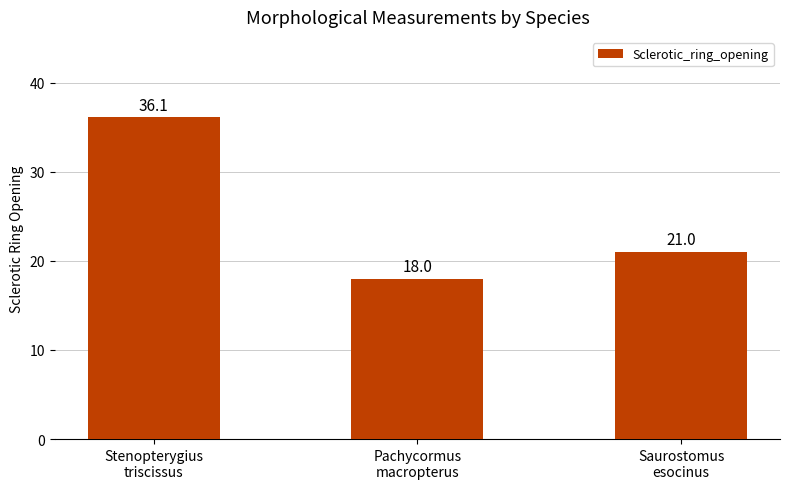

Approximately how many times larger is the value at Saurostomus
esocinus compared to Pachycormus
macropterus?

1.2